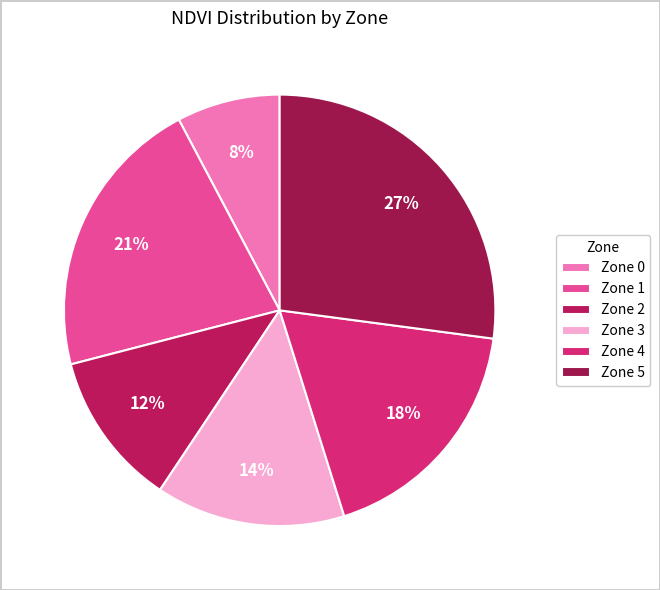

What percentage do Zone 5 and Zone 1 together represent?

48.4%